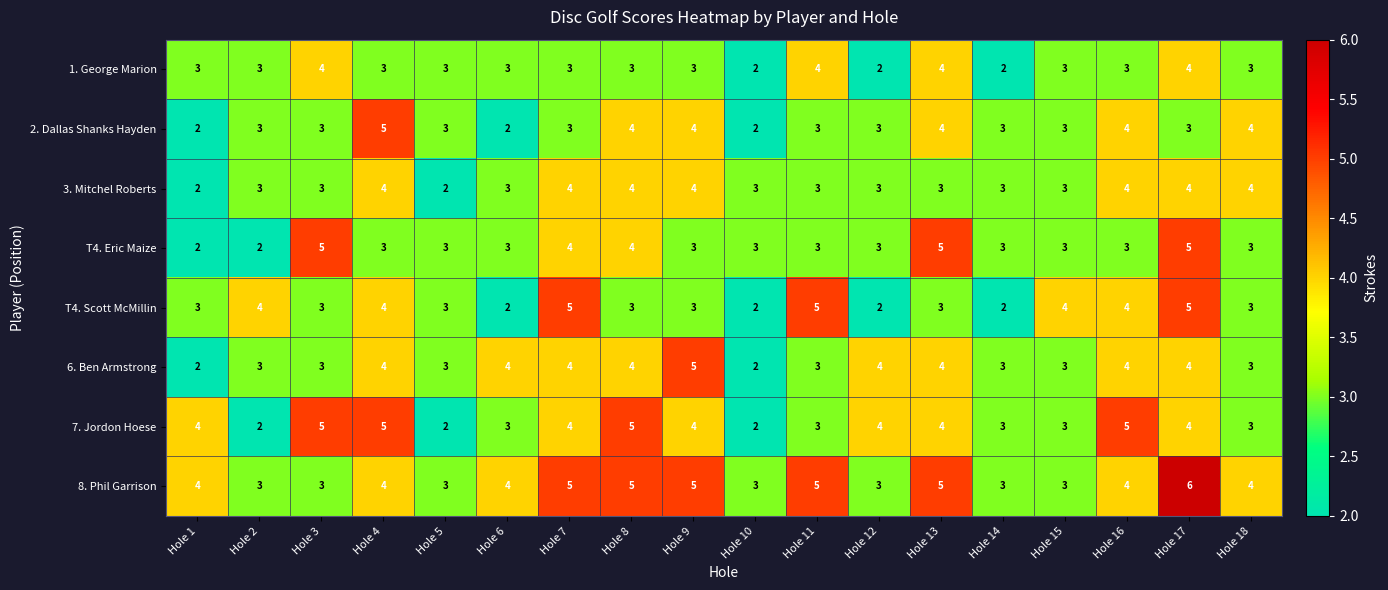

What is the sum of the 7. Jordon Hoese values at Hole 15 and Hole 7?

7